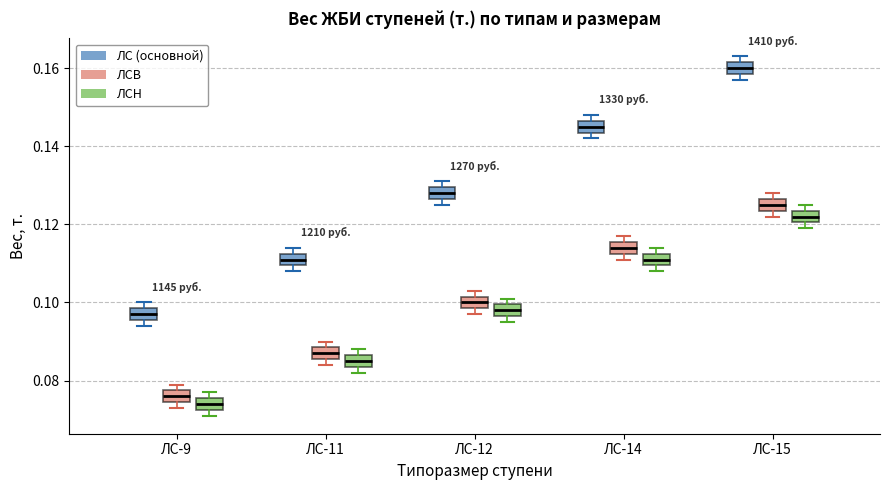

Which box has the lowest median line?

ЛС-9 (ЛСН)